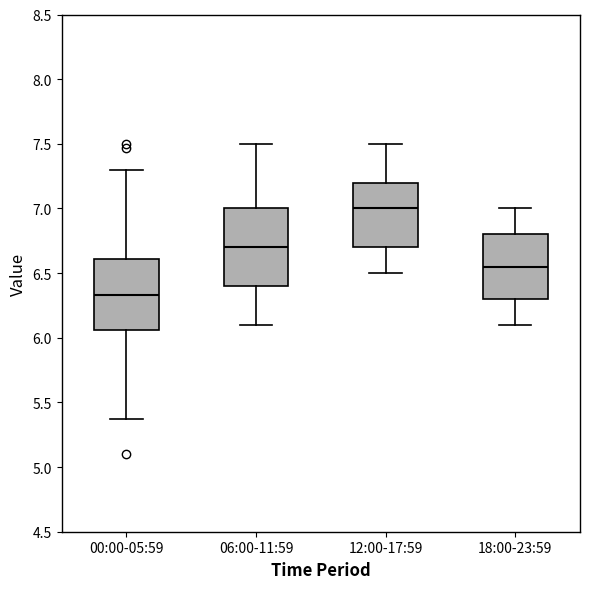

Comparing the boxes themselves (not the whiskers), which one is the tallest?

06:00-11:59